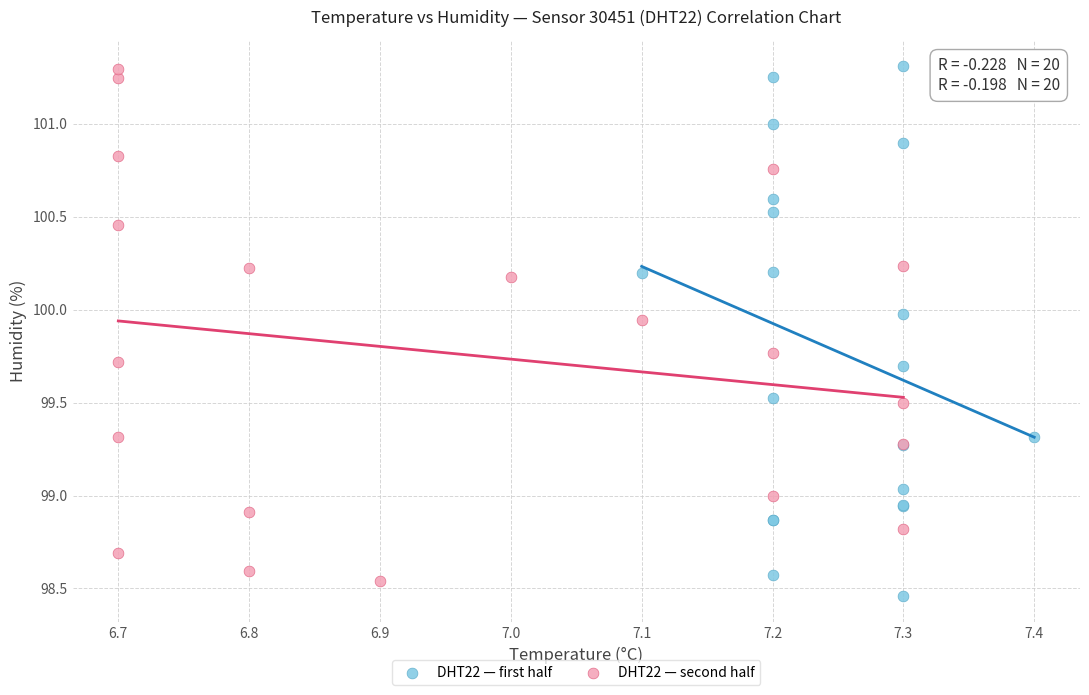

Which series reaches the minimum Y coordinate?

DHT22 — first half